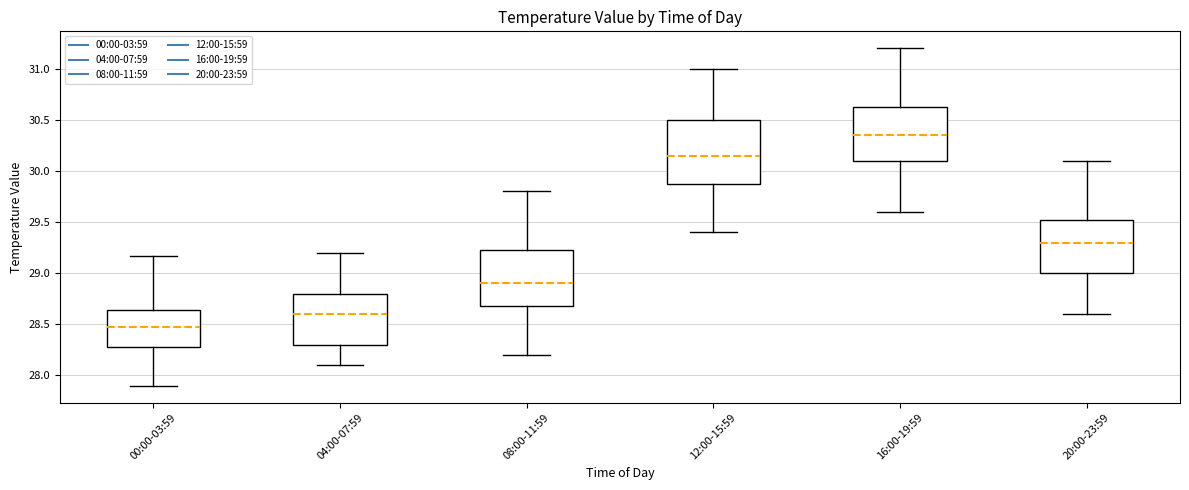

Reading left to right, transcribe this box plot: for each box, give where its median line is, the range the box spans, and where its two whiskers end, as read against the y-axis. The values are not printed on the chart, so give them approximately, as read against the axis.

00:00-03:59: median 28.45, box 28.30 to 28.65, whiskers 27.90 to 29.15
04:00-07:59: median 28.60, box 28.30 to 28.80, whiskers 28.10 to 29.20
08:00-11:59: median 28.90, box 28.70 to 29.25, whiskers 28.20 to 29.80
12:00-15:59: median 30.15, box 29.90 to 30.50, whiskers 29.40 to 31.00
16:00-19:59: median 30.35, box 30.10 to 30.65, whiskers 29.60 to 31.20
20:00-23:59: median 29.30, box 29.00 to 29.55, whiskers 28.60 to 30.10